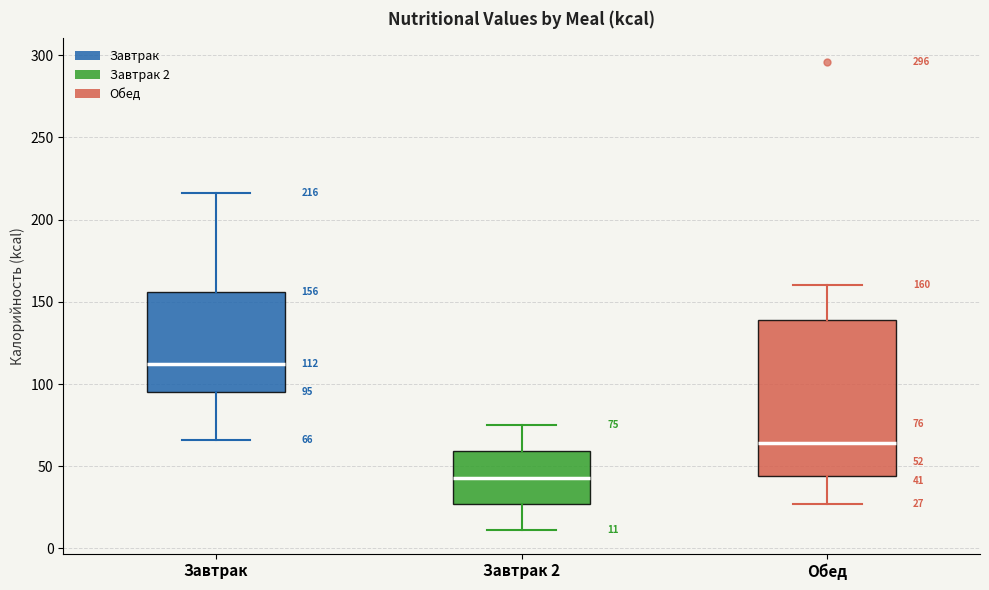

Comparing the boxes themselves (not the whiskers), which one is the tallest?

Обед